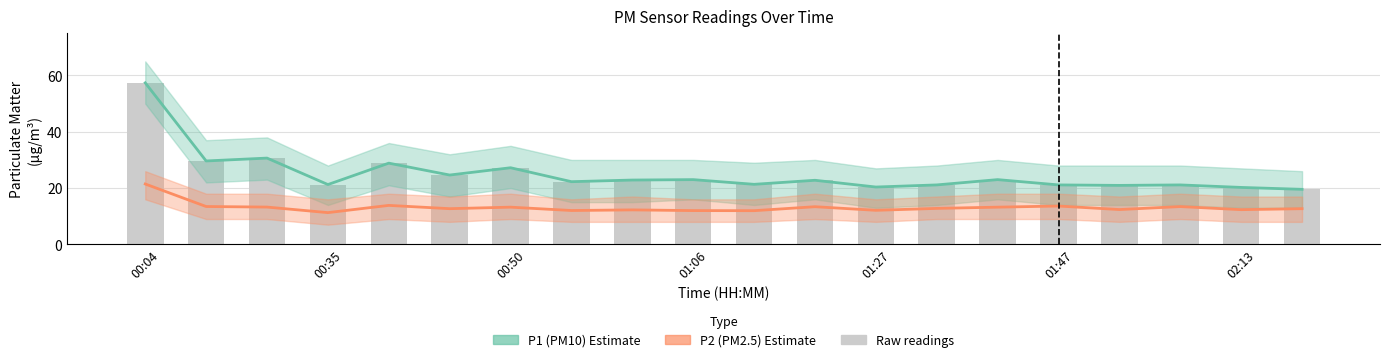

Reading left to right, extract all data points from this chart.

P1 (PM10): 57.4	29.6	30.6	21.2	28.9	24.6	27.2	22.3	22.9	23.0	21.3	22.8	20.4	21.1	23.0	21.1	20.9	21.1	20.2	19.6
P2 (PM2.5): 21.4	13.4	13.2	11.3	13.8	12.7	13.2	12.0	12.2	12.0	12.0	13.4	12.1	12.8	13.2	13.6	12.4	13.4	12.3	12.7
P1 raw: 57.4	29.6	30.6	21.2	28.9	24.6	27.2	22.3	22.9	23.0	21.3	22.8	20.4	21.1	23.0	21.1	20.9	21.1	20.2	19.6